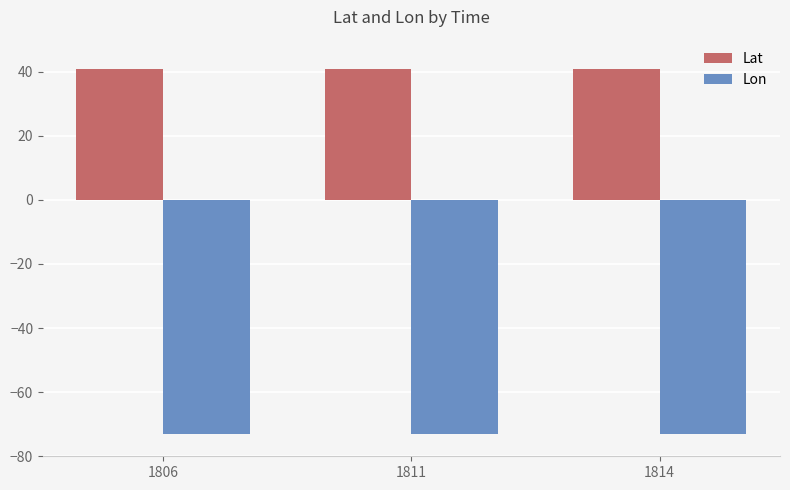

Is the value of Lon at 1811 greater than the value of Lat at 1806?

No